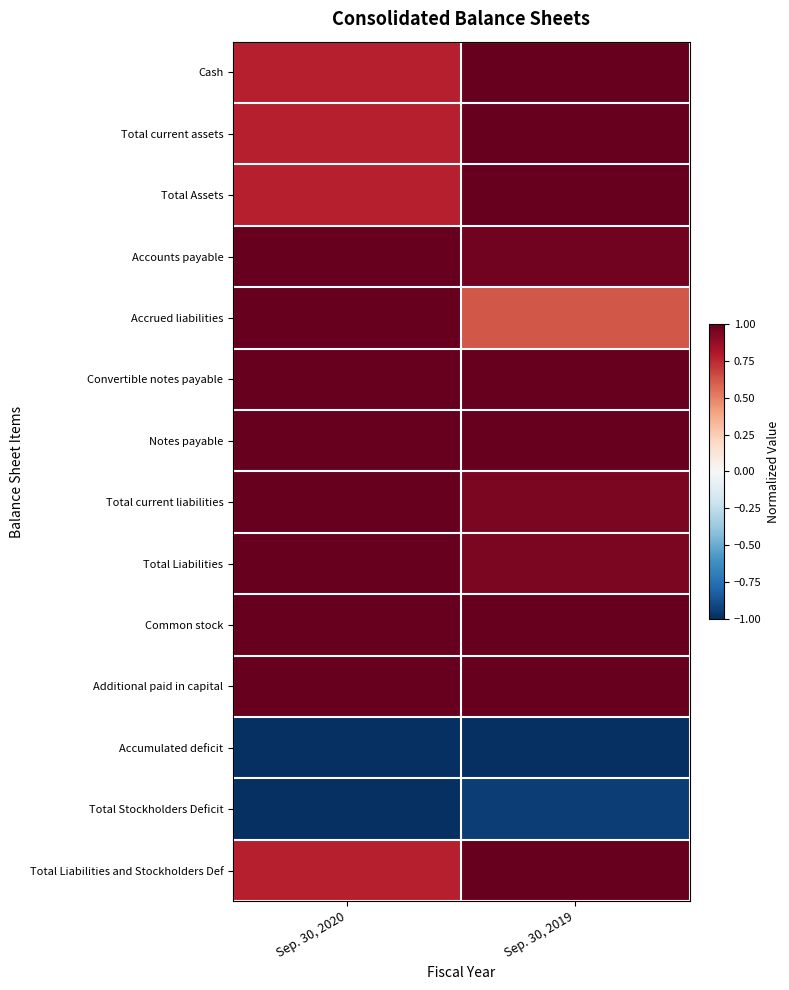

Reading left to right, transcribe all the data shown in this chart.

Cash: Sep. 30, 2020=0.8	Sep. 30, 2019=1.0
Total current assets: Sep. 30, 2020=0.8	Sep. 30, 2019=1.0
Total Assets: Sep. 30, 2020=0.8	Sep. 30, 2019=1.0
Accounts payable: Sep. 30, 2020=1.0	Sep. 30, 2019=1.0
Accrued liabilities: Sep. 30, 2020=1.0	Sep. 30, 2019=0.6
Convertible notes payable: Sep. 30, 2020=1.0	Sep. 30, 2019=1.0
Notes payable: Sep. 30, 2020=1.0	Sep. 30, 2019=1.0
Total current liabilities: Sep. 30, 2020=1.0	Sep. 30, 2019=0.9
Total Liabilities: Sep. 30, 2020=1.0	Sep. 30, 2019=0.9
Common stock: Sep. 30, 2020=1.0	Sep. 30, 2019=1.0
Additional paid in capital: Sep. 30, 2020=1.0	Sep. 30, 2019=1.0
Accumulated deficit: Sep. 30, 2020=-1.0	Sep. 30, 2019=-1.0
Total Stockholders Deficit: Sep. 30, 2020=-1.0	Sep. 30, 2019=-0.9
Total Liabilities and Stockholders Def: Sep. 30, 2020=0.8	Sep. 30, 2019=1.0